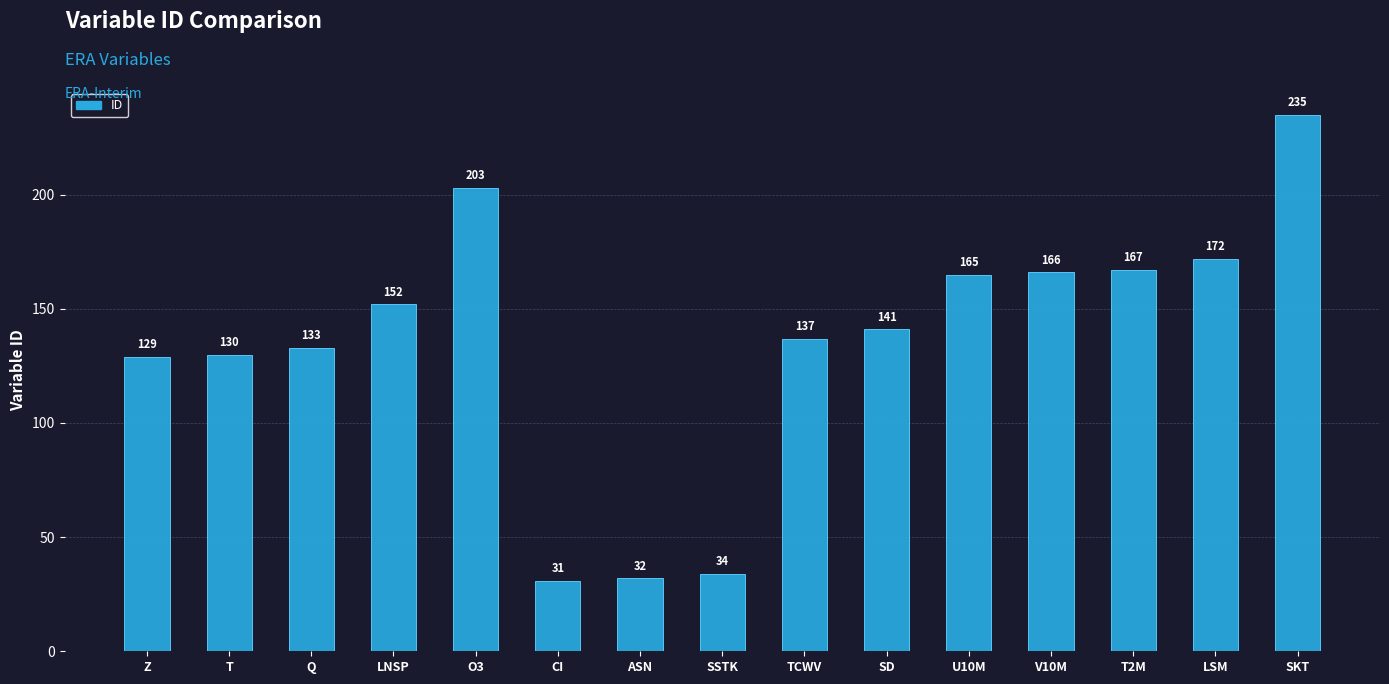

What is the sum of all values?

2027